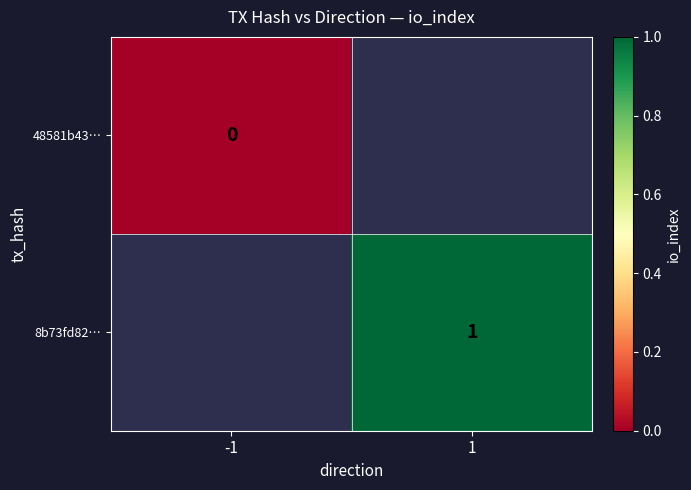

Is it true that 8b73fd82… equals 1 at 1?

True